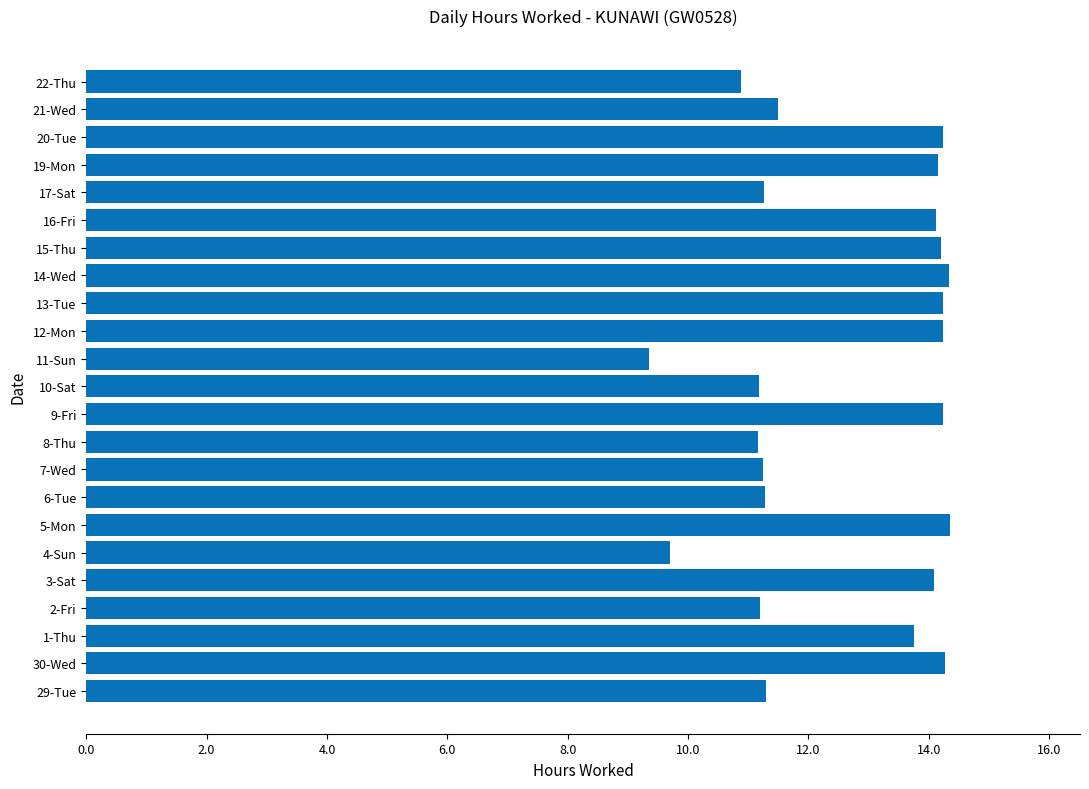

What is the maximum value shown in the chart?

14.4